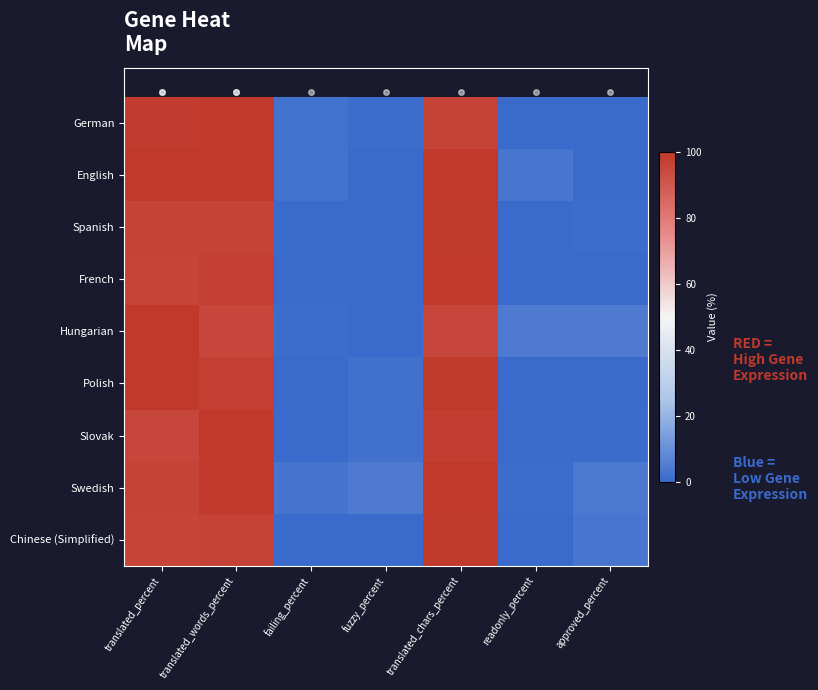

Reading left to right, list all the values displayed in this chart.

German: translated_percent=98.7	translated_words_percent=100.0	failing_percent=2.3	fuzzy_percent=1.0	translated_chars_percent=96.6	readonly_percent=0.0	approved_percent=0.0
English: translated_percent=100.0	translated_words_percent=100.0	failing_percent=2.1	fuzzy_percent=0.0	translated_chars_percent=100.0	readonly_percent=3.3	approved_percent=0.0
Spanish: translated_percent=96.8	translated_words_percent=96.8	failing_percent=0.0	fuzzy_percent=0.2	translated_chars_percent=99.3	readonly_percent=0.0	approved_percent=1.1
French: translated_percent=96.4	translated_words_percent=97.9	failing_percent=0.0	fuzzy_percent=0.0	translated_chars_percent=100.0	readonly_percent=0.0	approved_percent=0.1
Hungarian: translated_percent=100.0	translated_words_percent=95.5	failing_percent=1.1	fuzzy_percent=0.0	translated_chars_percent=95.7	readonly_percent=4.5	approved_percent=4.7
Polish: translated_percent=100.0	translated_words_percent=98.0	failing_percent=0.0	fuzzy_percent=1.8	translated_chars_percent=99.4	readonly_percent=0.0	approved_percent=0.0
Slovak: translated_percent=95.3	translated_words_percent=100.0	failing_percent=0.0	fuzzy_percent=1.6	translated_chars_percent=98.1	readonly_percent=0.2	approved_percent=0.5
Swedish: translated_percent=96.8	translated_words_percent=100.0	failing_percent=2.8	fuzzy_percent=4.4	translated_chars_percent=100.0	readonly_percent=1.0	approved_percent=4.2
Chinese (Simplified): translated_percent=95.9	translated_words_percent=97.0	failing_percent=0.0	fuzzy_percent=0.0	translated_chars_percent=98.9	readonly_percent=0.0	approved_percent=3.3